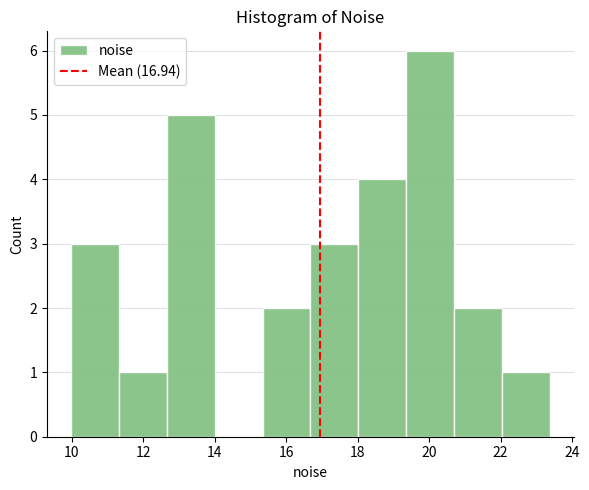

Reading left to right, list every bar in this chart as the range it spans on the x-axis followed by its height. Neither the bar edges nor the heights are printed on the chart, so give them approximately, as read against the axes.

10.0 to 11.4: 3
11.4 to 12.6: 1
12.6 to 14.0: 5
14.0 to 15.4: 0
15.4 to 16.6: 2
16.6 to 18.0: 3
18.0 to 19.4: 4
19.4 to 20.6: 6
20.6 to 22.0: 2
22.0 to 23.4: 1